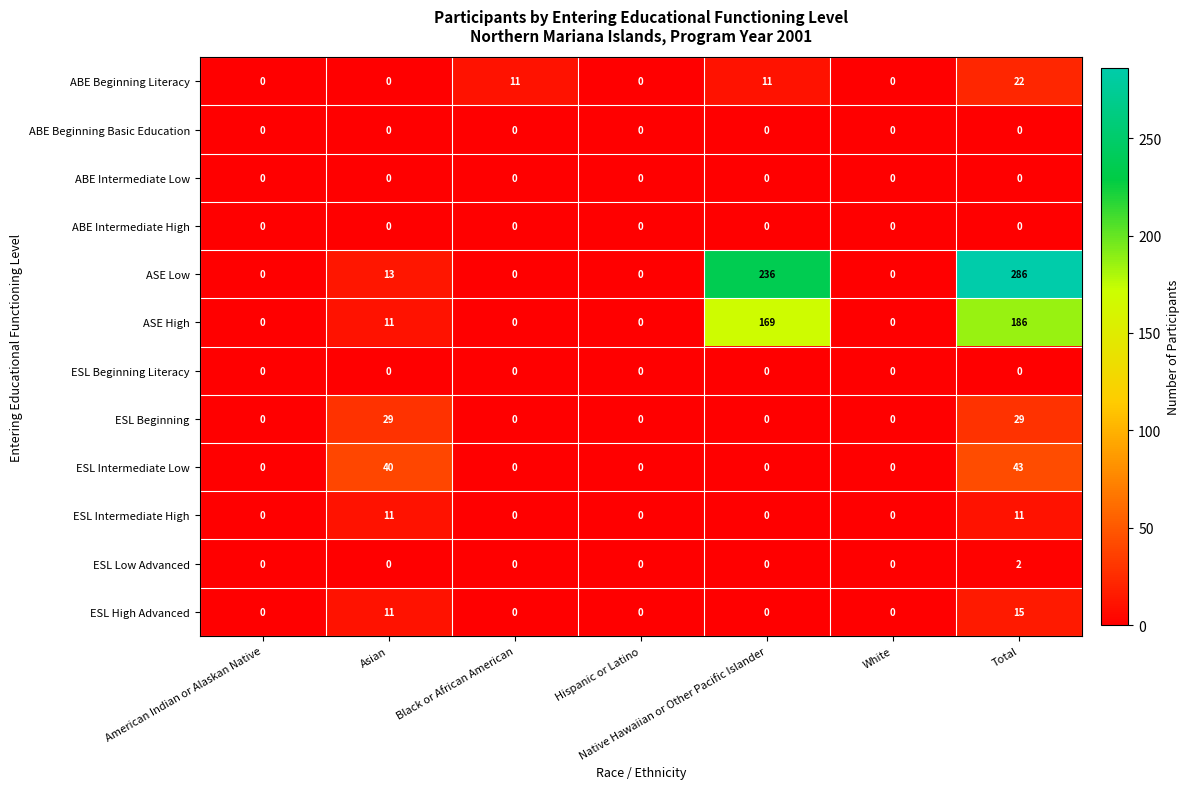

What is the maximum value shown in the chart?

286